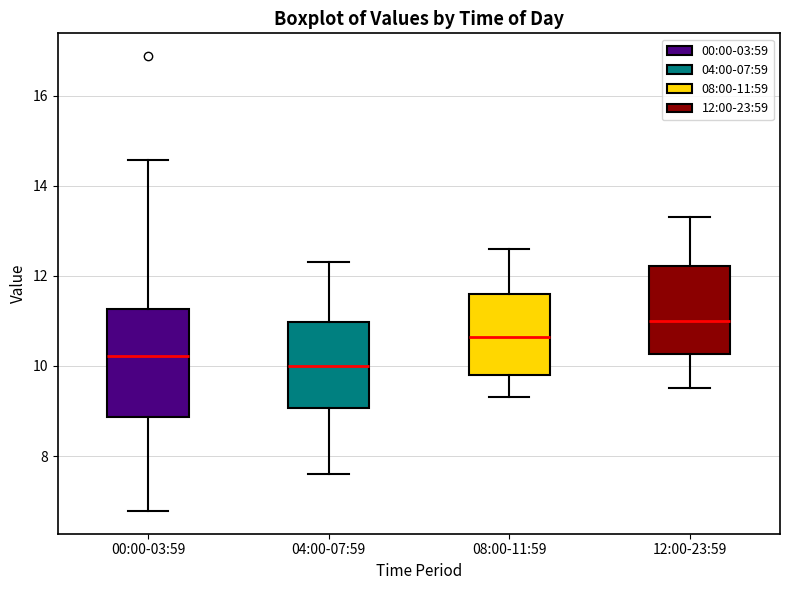

Reading left to right, transcribe this box plot: for each box, give where its median line is, the range the box spans, and where its two whiskers end, as read against the y-axis. The values are not printed on the chart, so give them approximately, as read against the axis.

00:00-03:59: median 10.2, box 8.8 to 11.2, whiskers 6.8 to 14.6
04:00-07:59: median 10.0, box 9.0 to 11.0, whiskers 7.6 to 12.4
08:00-11:59: median 10.6, box 9.8 to 11.6, whiskers 9.4 to 12.6
12:00-23:59: median 11.0, box 10.2 to 12.2, whiskers 9.6 to 13.4